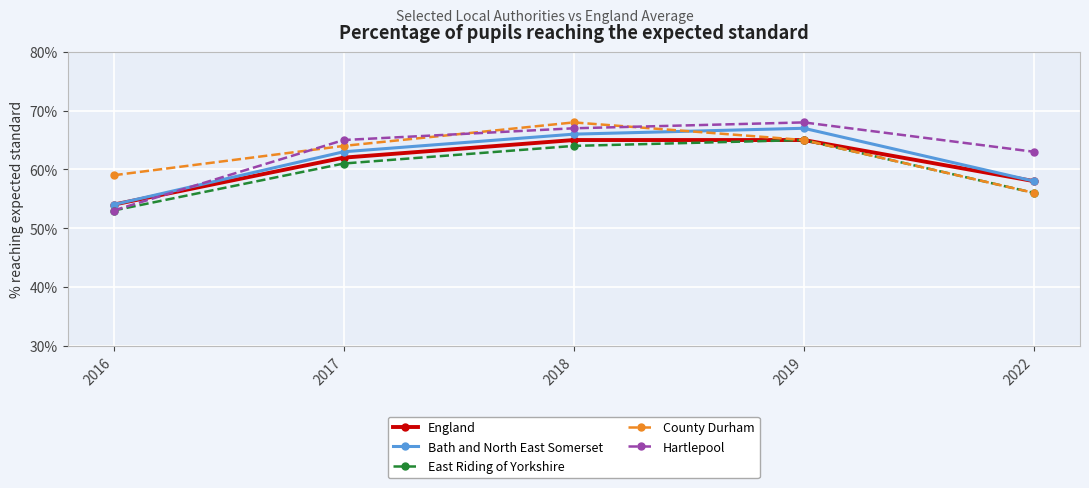

True or false: County Durham has more than 0 interior local peaks.

True